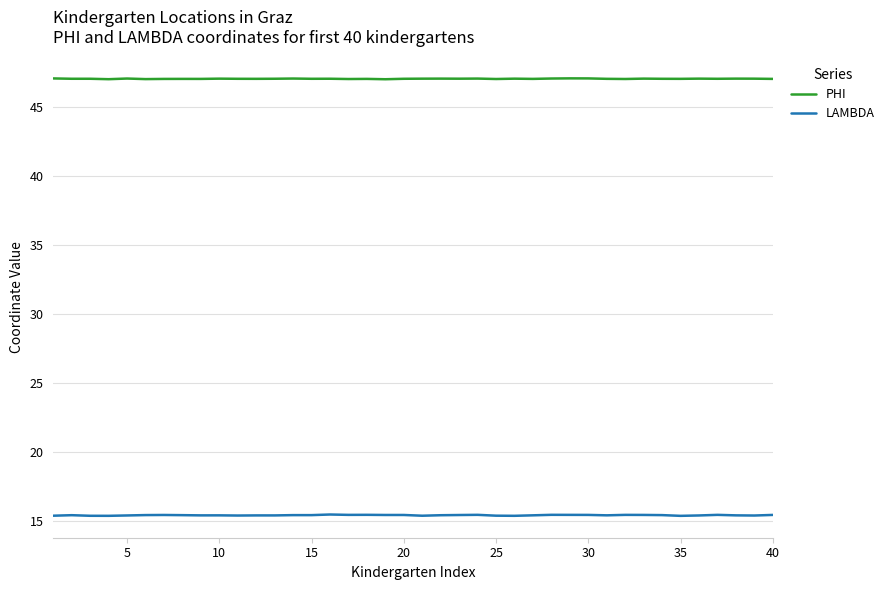

Does the chart have visible grid lines?

Yes